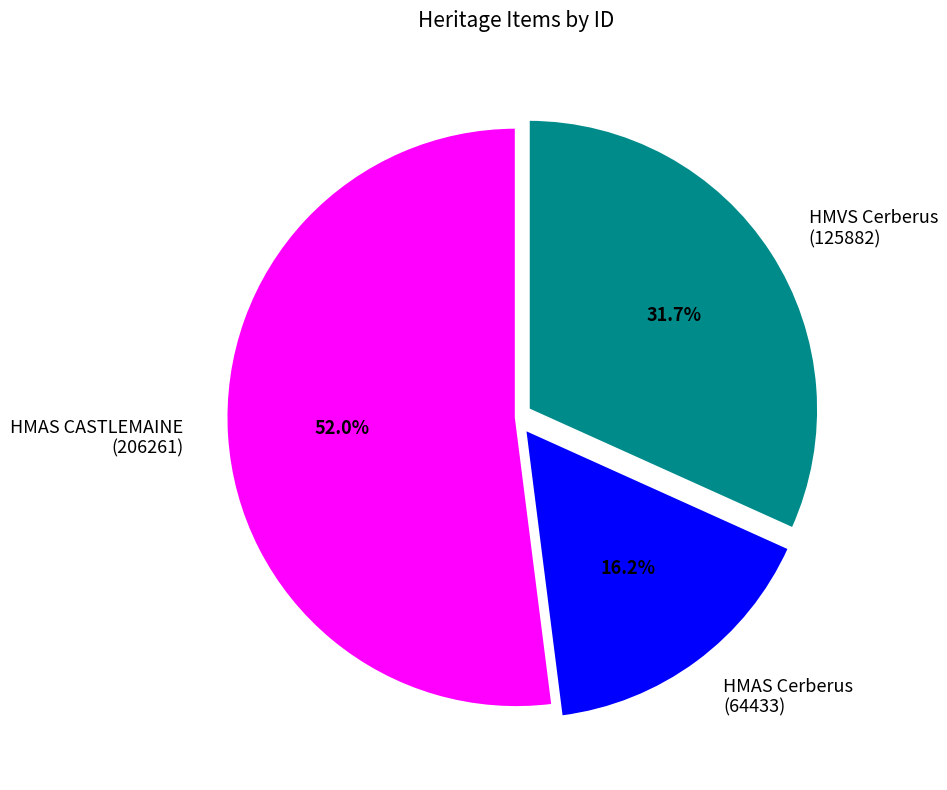

Is it true that HMAS Cerberus is 16% of the pie?

True